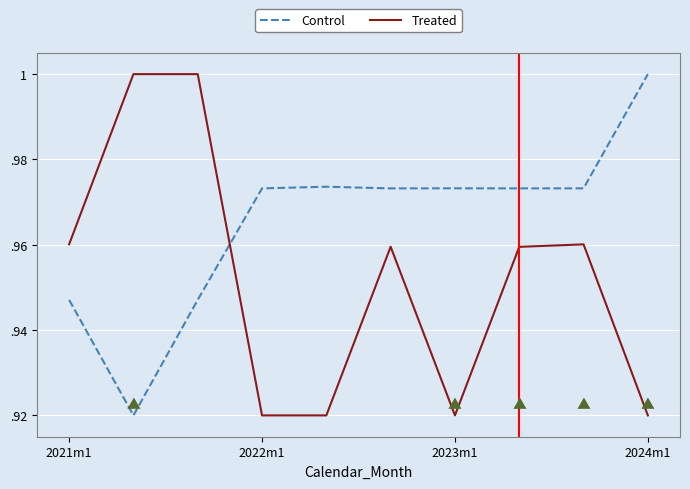

How many times do Control and Treated cross each other?

1